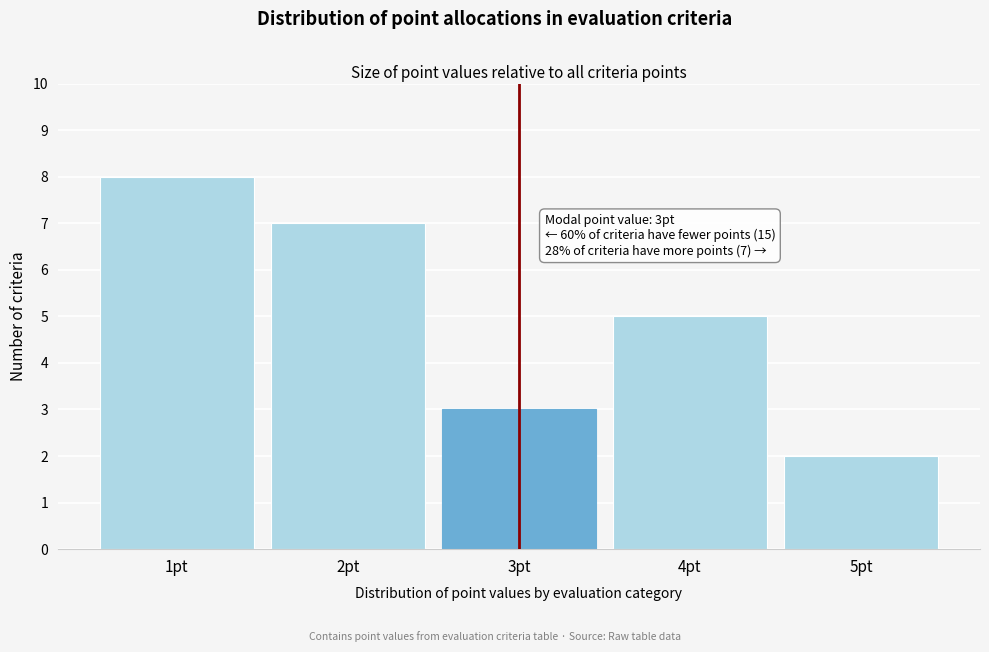

Reading right to left, what are all the values shown in this chart?

2	5	3	7	8